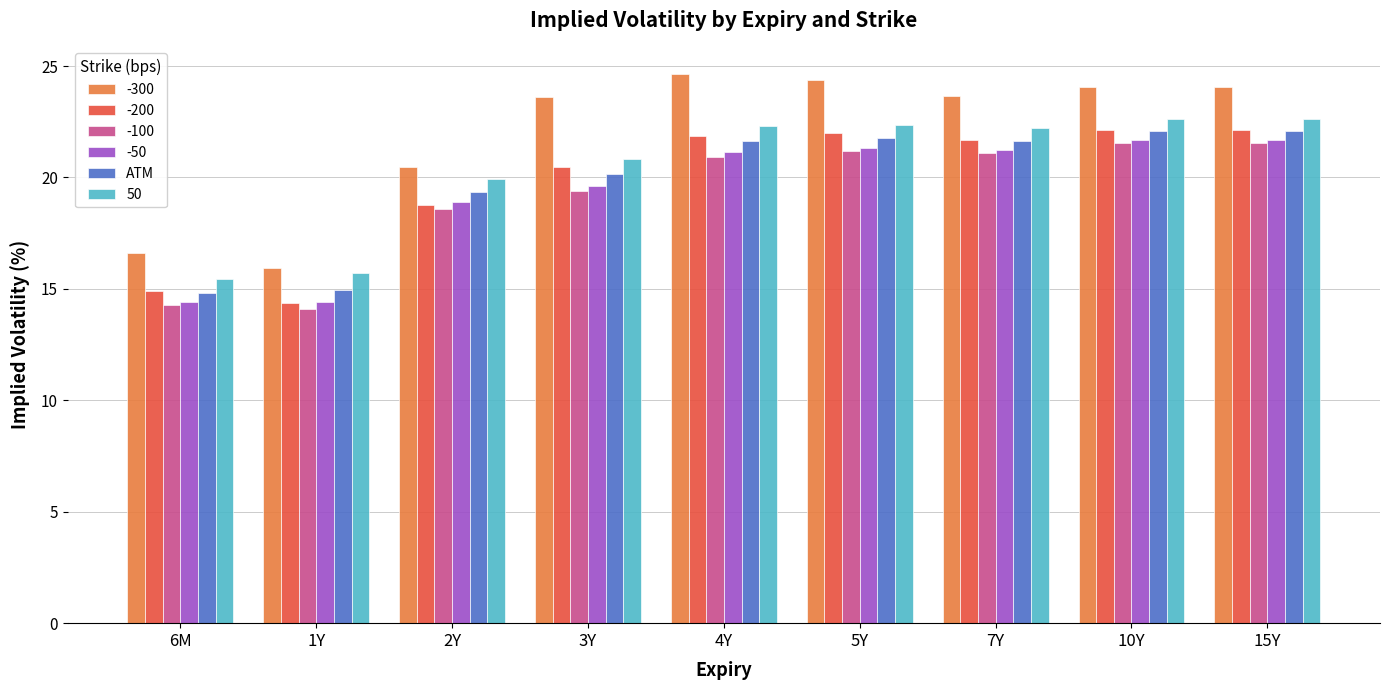

What is the label of the 8th bar from the left?

10Y